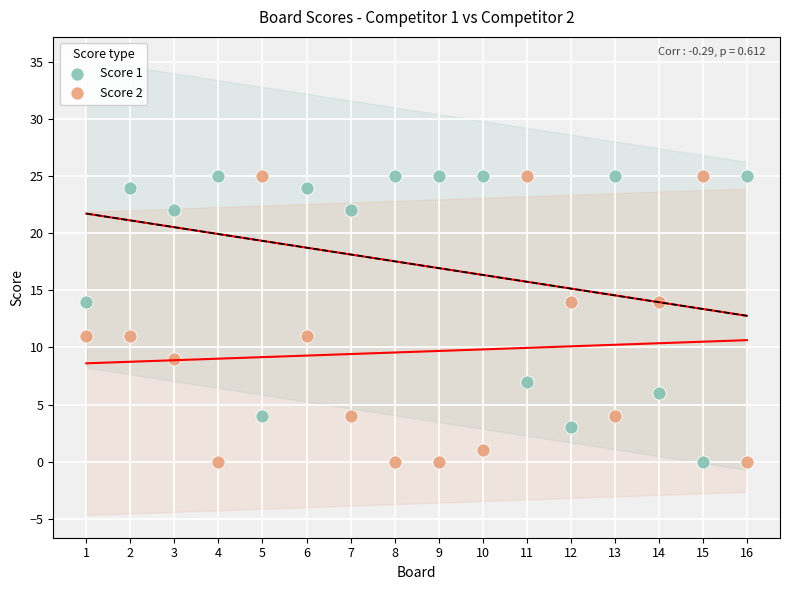

What is the X range (max minus min) for the scatter plot?

15